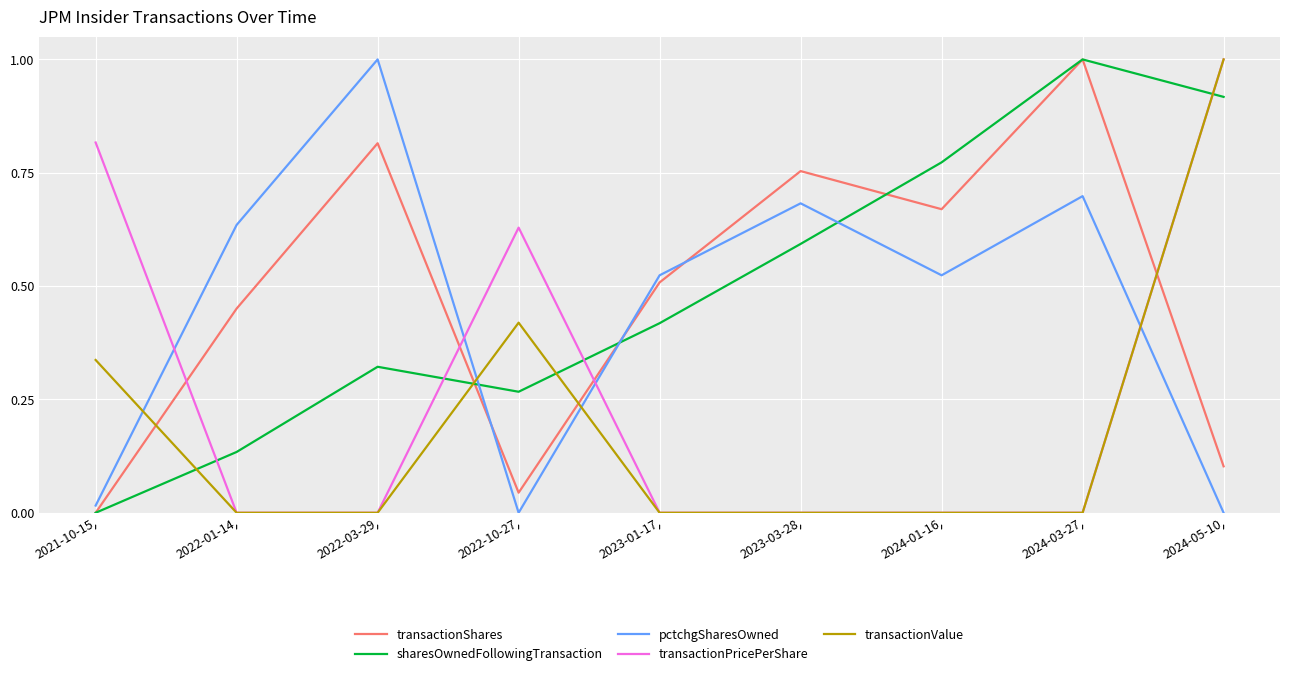

What are all the series names shown in the legend?

transactionShares, sharesOwnedFollowingTransaction, pctchgSharesOwned, transactionPricePerShare, transactionValue